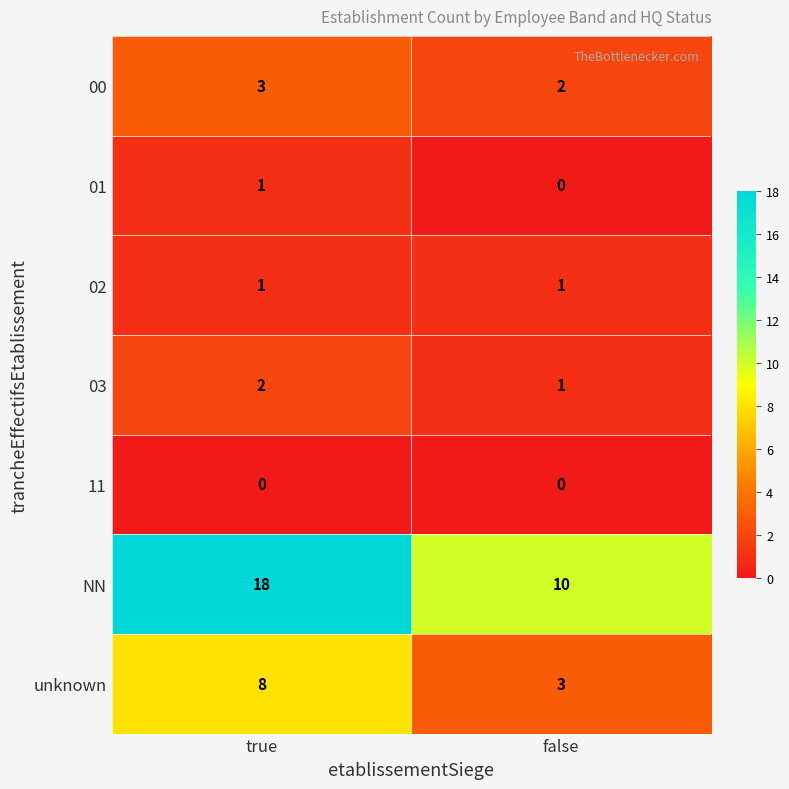

List the labels in order of unknown value, smallest first.

false, true